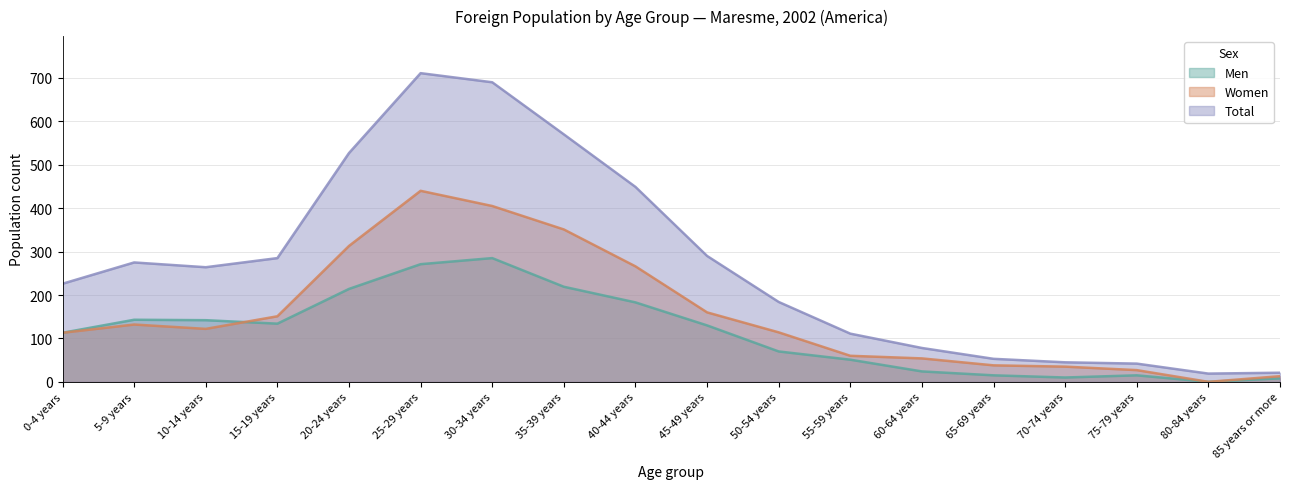

Reading right to left, list all the values displayed in this chart.

Men: 8	0	15	10	15	24	51	70	130	183	219	285	271	214	134	142	143	113
Women: 13	0	27	35	38	54	60	114	160	266	351	405	440	313	151	122	132	113
Total: 21	19	42	45	53	78	111	184	290	449	570	690	711	527	285	264	275	226